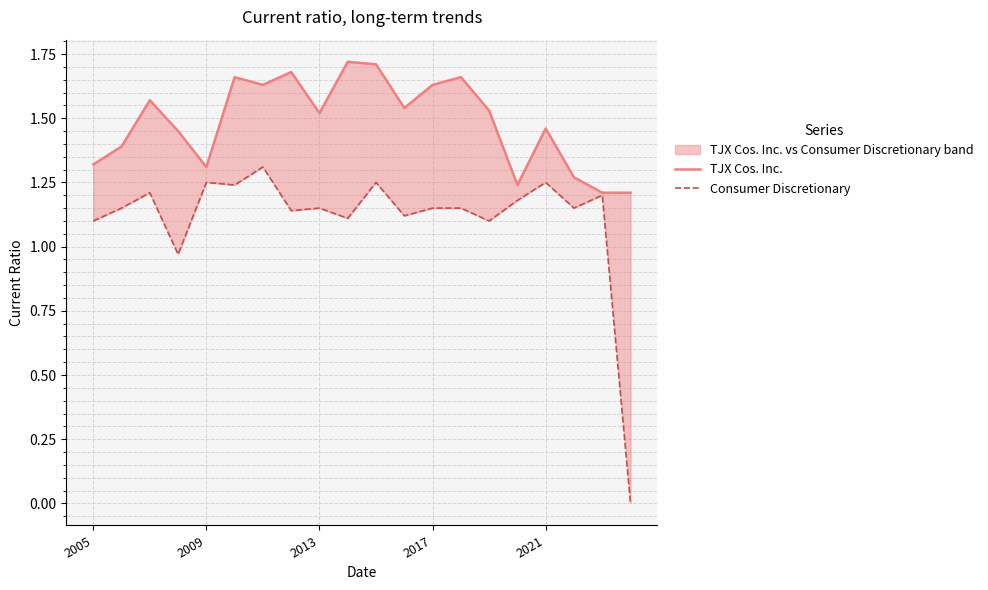

List the labels in order of TJX Cos. Inc. value, largest first.

9, 10, 7, 5, 13, 6, 12, 2013, 11, 14, 8, 16, 2017, 2009, 2005, 2021, 17, 15, 18, 19